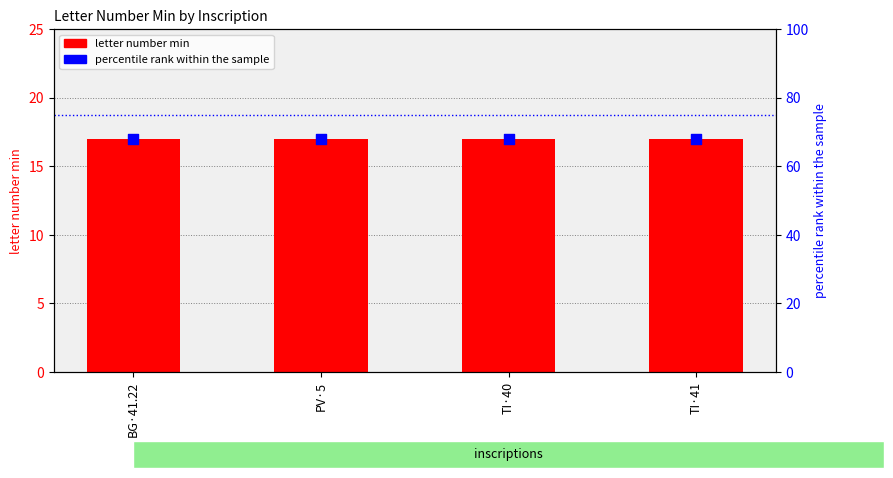

Is the value of letter number min at BG·41.22 greater than the value of percentile rank within the sample at PV·5?

No